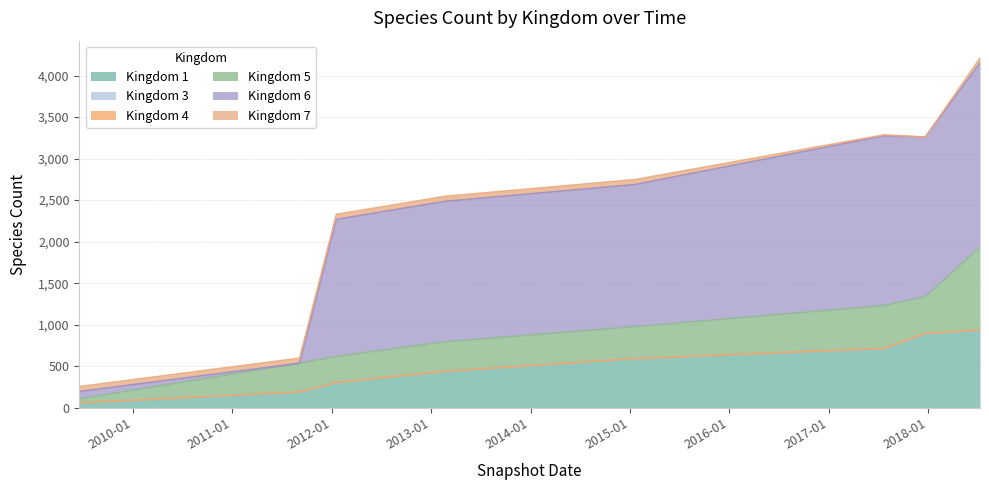

Which series has the largest range (max minus min)?

6